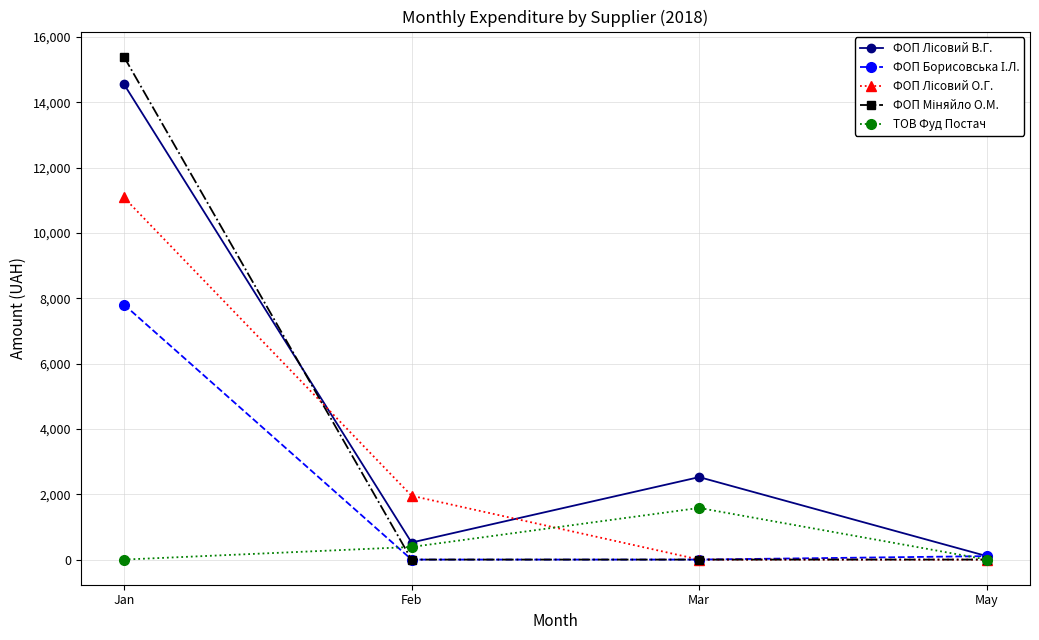

What is the greatest value displayed?

15396.0